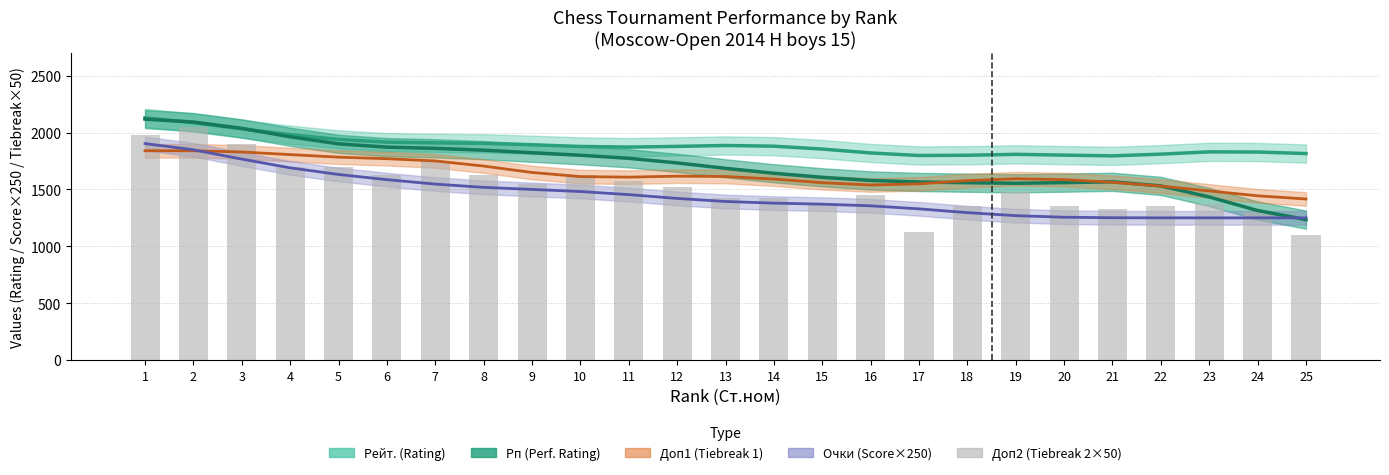

Reading left to right, extract all data points from this chart.

1=1975	2=2050	3=1900	4=1700	5=1700	6=1625	7=1750	8=1625	9=1550	10=1625	11=1575	12=1525	13=1425	14=1425	15=1375	16=1450	17=1125	18=1350	19=1475	20=1350	21=1325	22=1350	23=1375	24=1300	25=1100